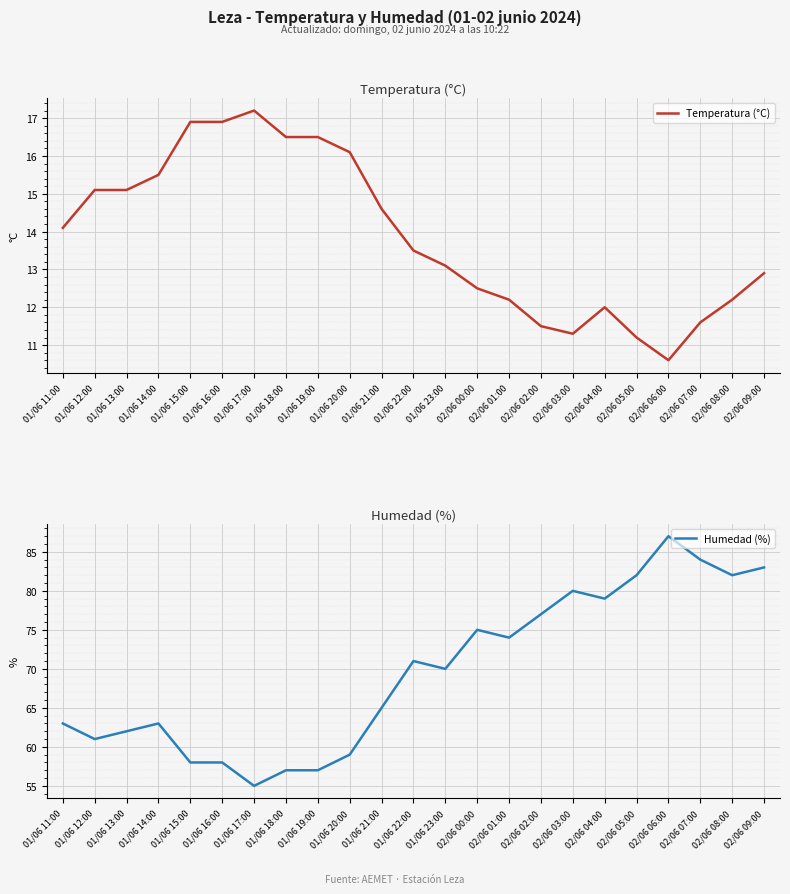

What position from the left is 02/06 08:00?

22